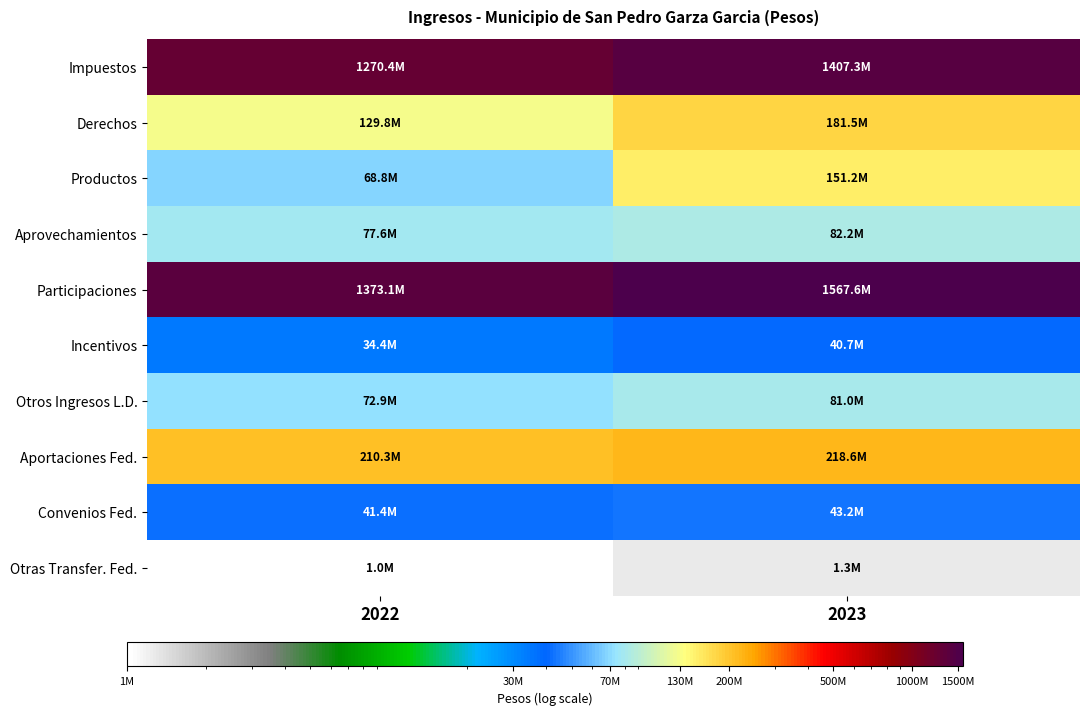

At which category is the sum across all series the highest?

2023